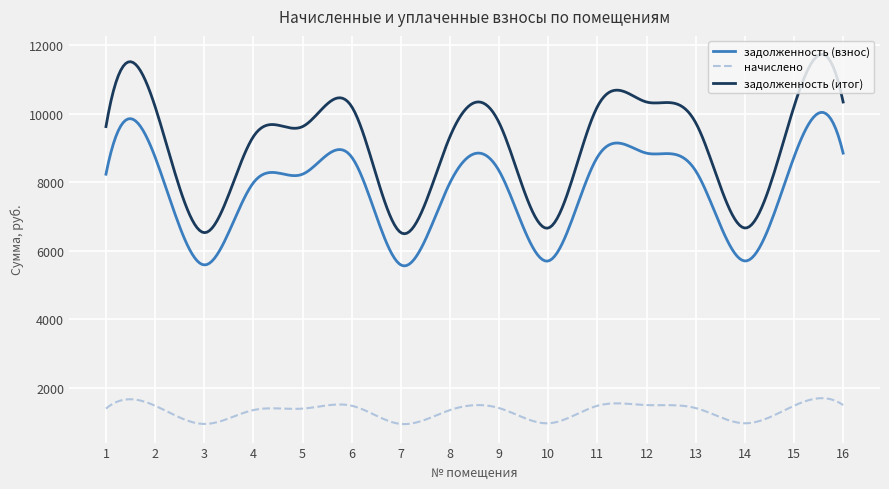

What is the lowest value of the задолженность (взнос) series?

5559.2